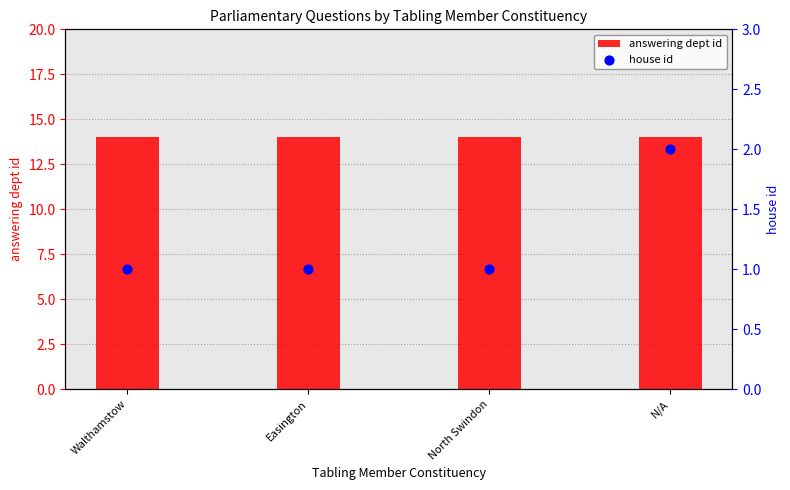

Which series has the largest total across all categories?

answering dept id